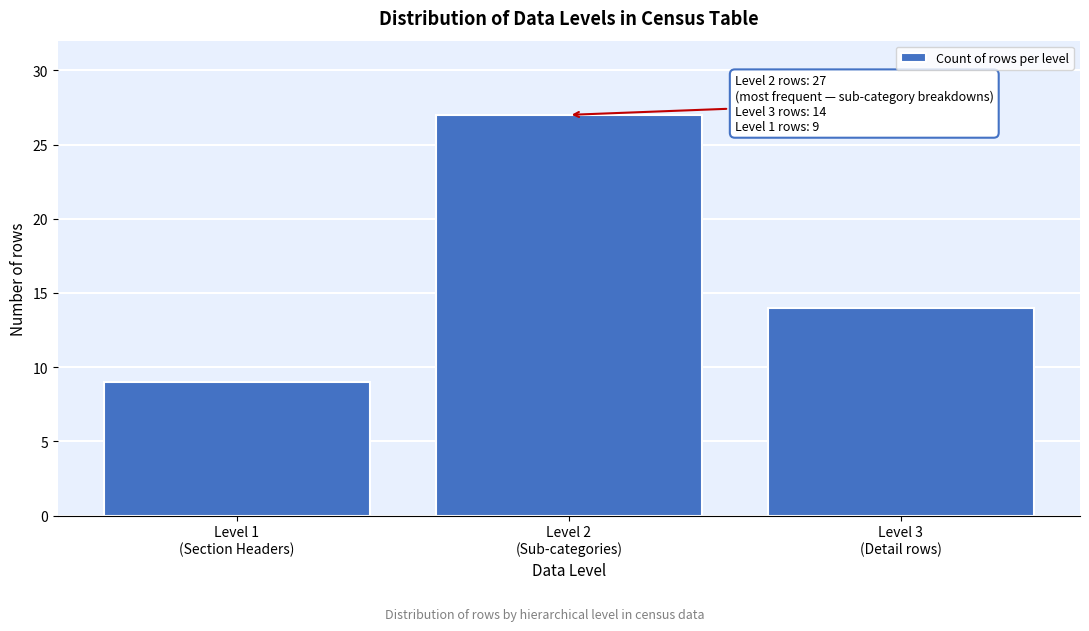

Reading right to left, what are all the values shown in this chart?

14	27	9